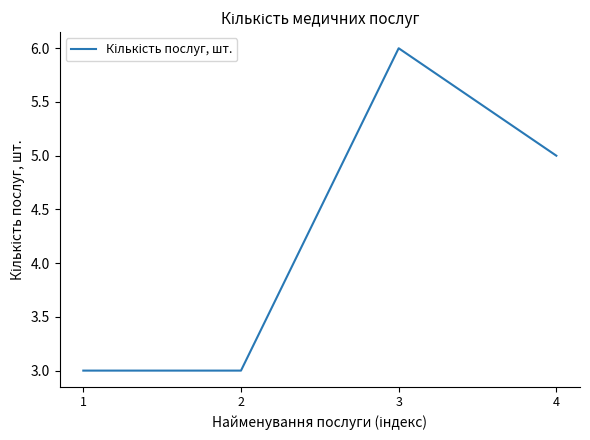

What is the maximum value shown in the chart?

6